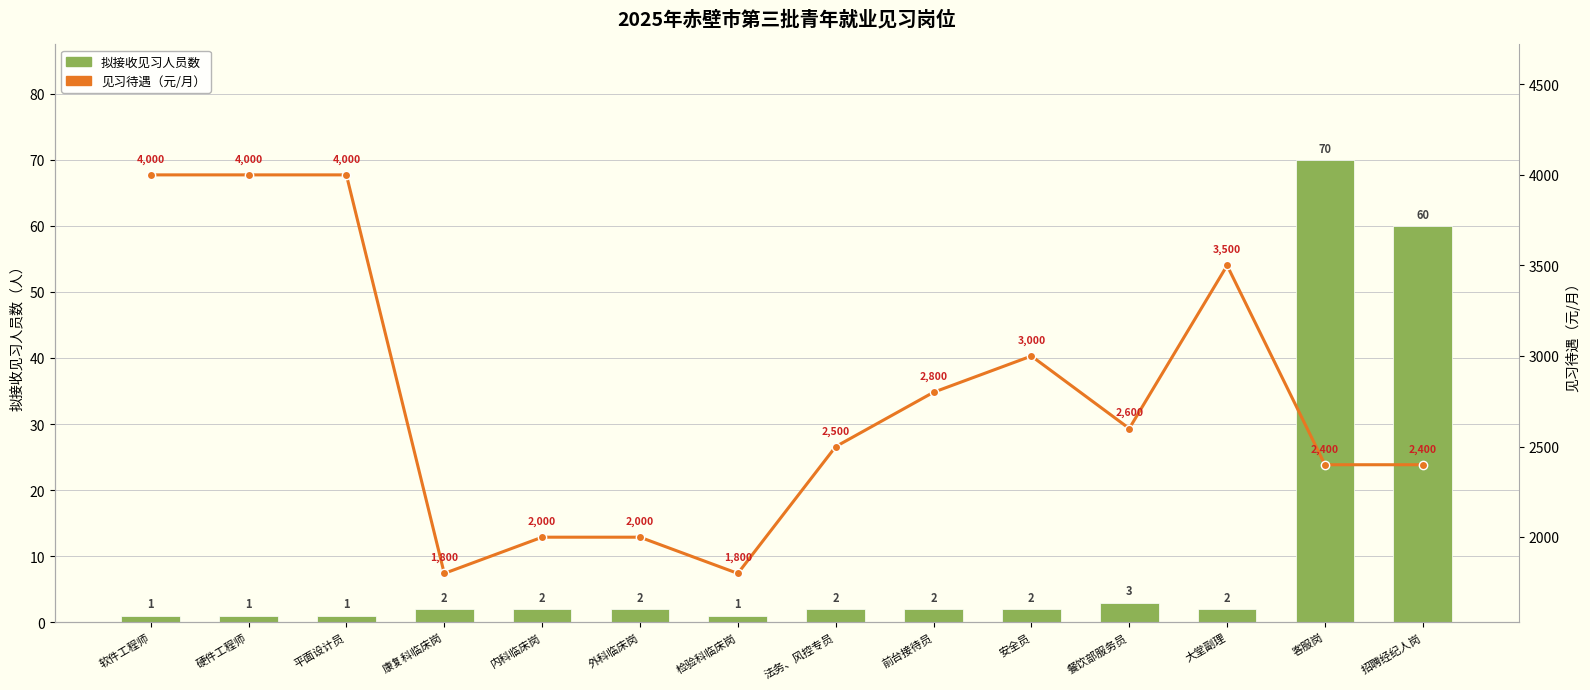

List the series in order of their overall mean, highest first.

见习待遇（元/月）, 拟接收见习人员数